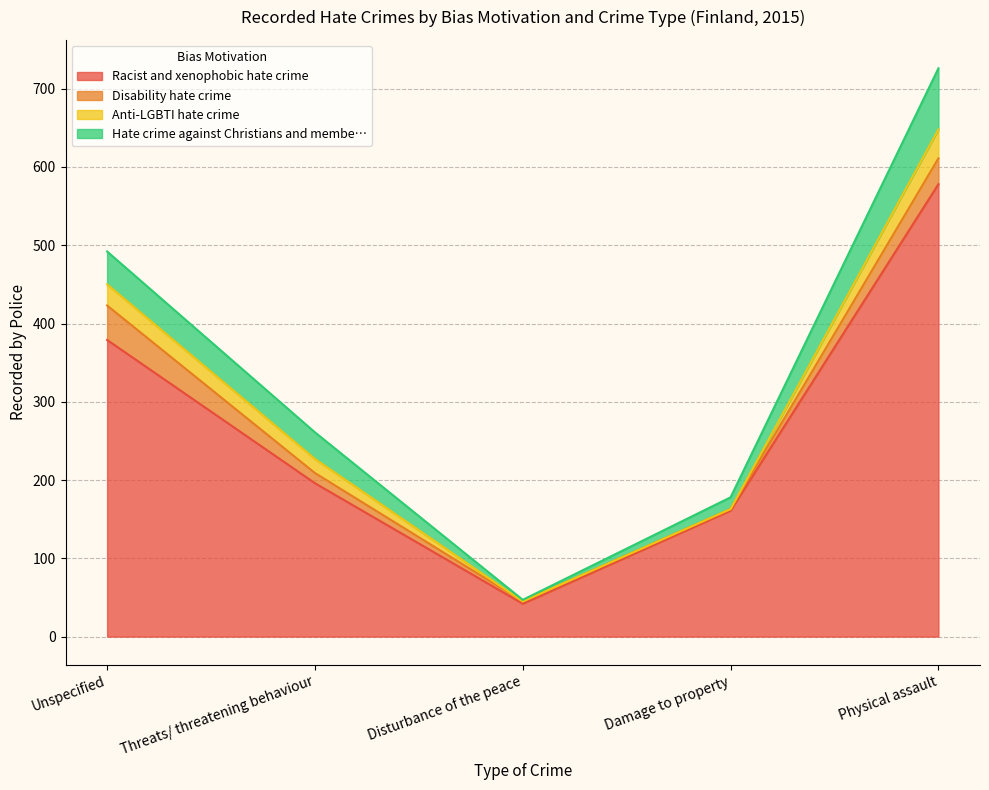

How many values in the Disability hate crime series exceed 13?

2